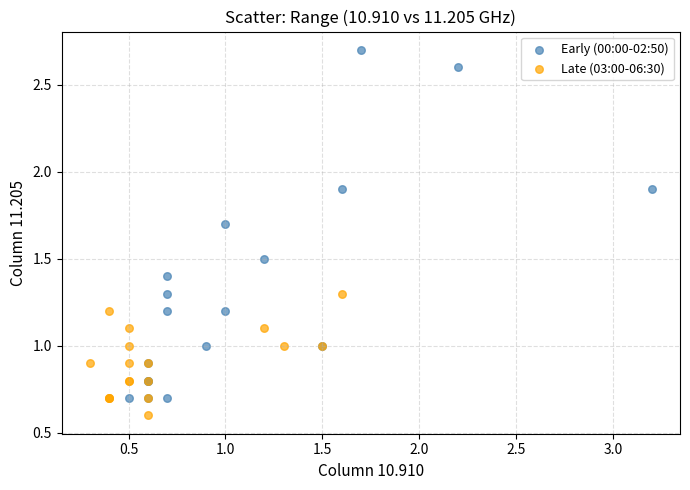

Which series reaches the maximum Y coordinate?

Early (00:00-02:50)